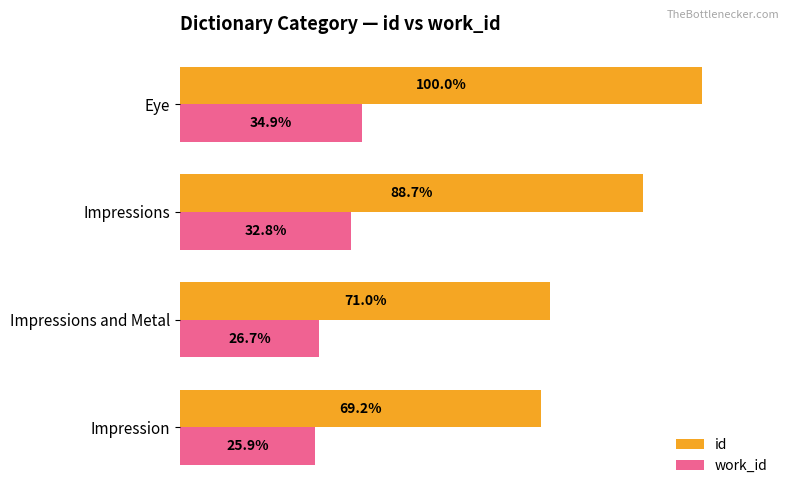

At which category is the sum across all series the highest?

Eye